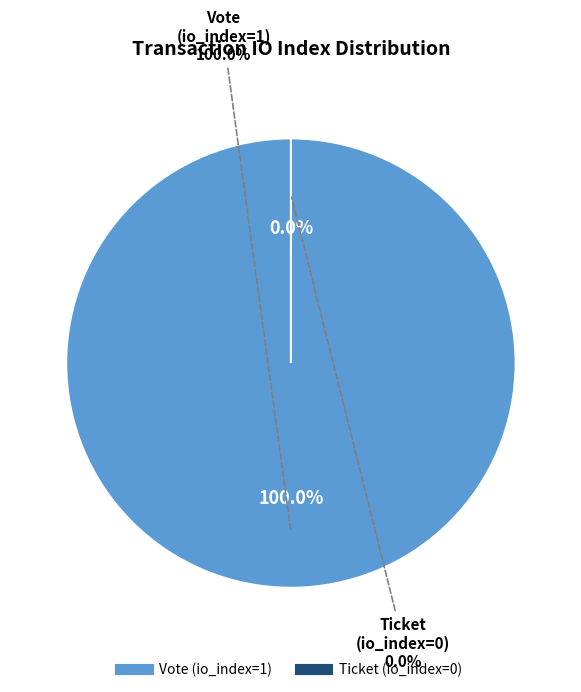

Which slice is the largest?

Vote (io_index=1)